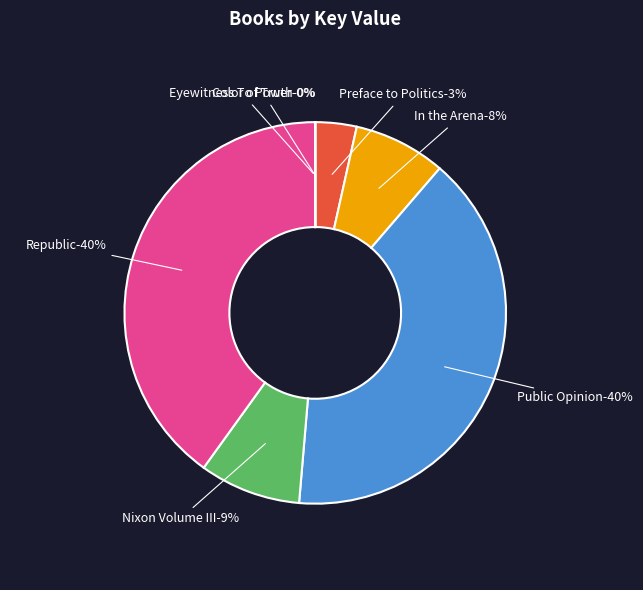

Does Public Opinion represent more than half of the total?

No